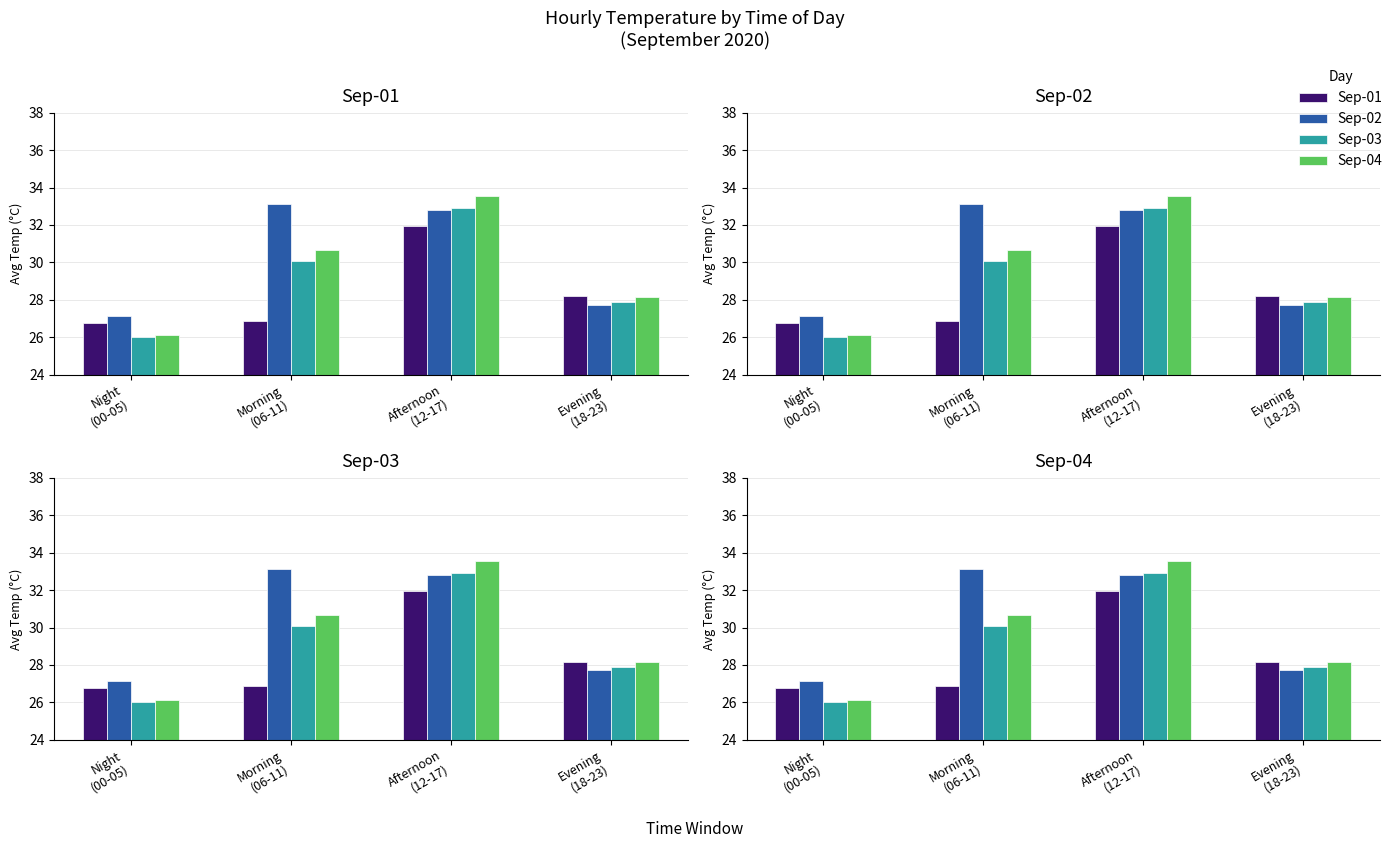

What position from the right is Afternoon
(12-17)?

2